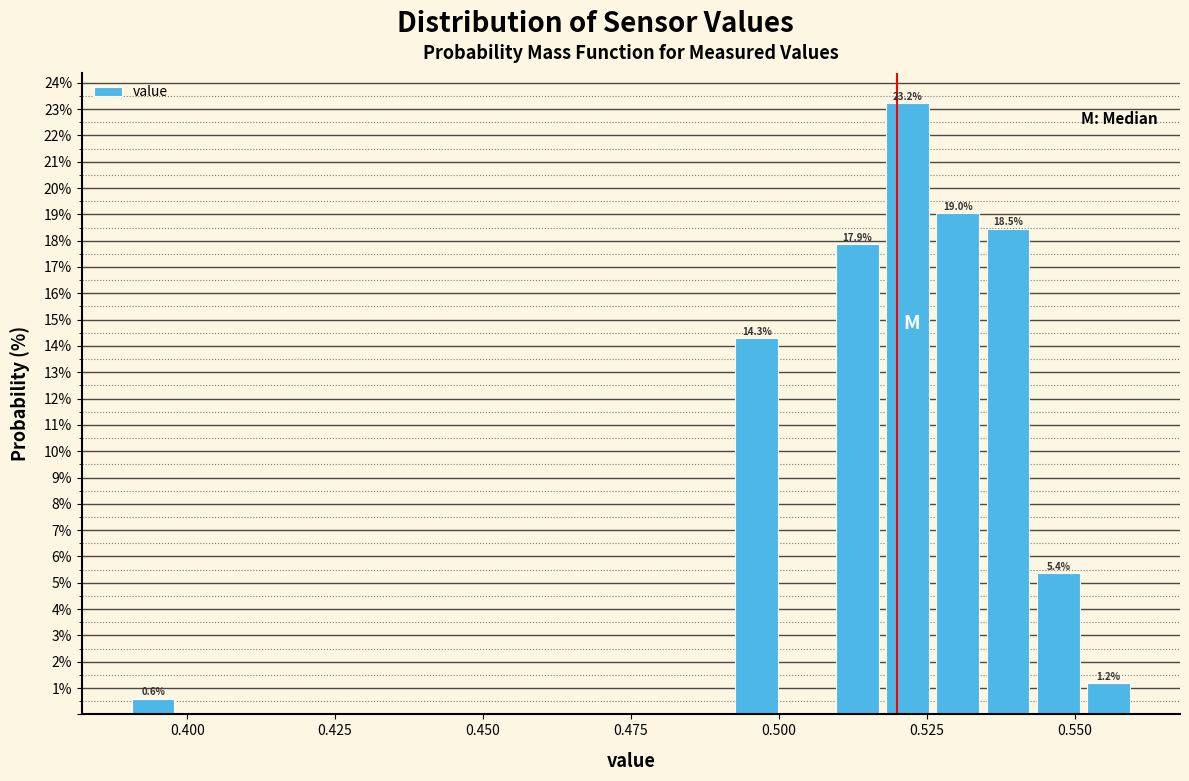

Read against the x-axis, roughly where is the centre of the tallest bar?

0.520